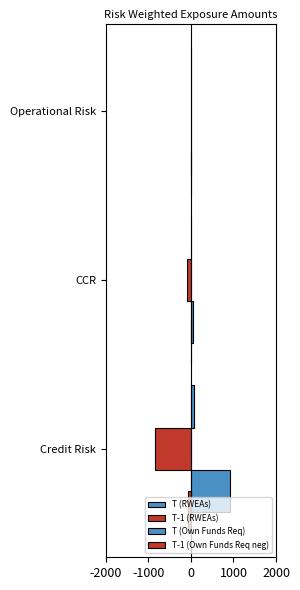

What are all the series names shown in the legend?

T (RWEAs), T-1 (RWEAs), T (Own Funds Req), T-1 (Own Funds Req neg)